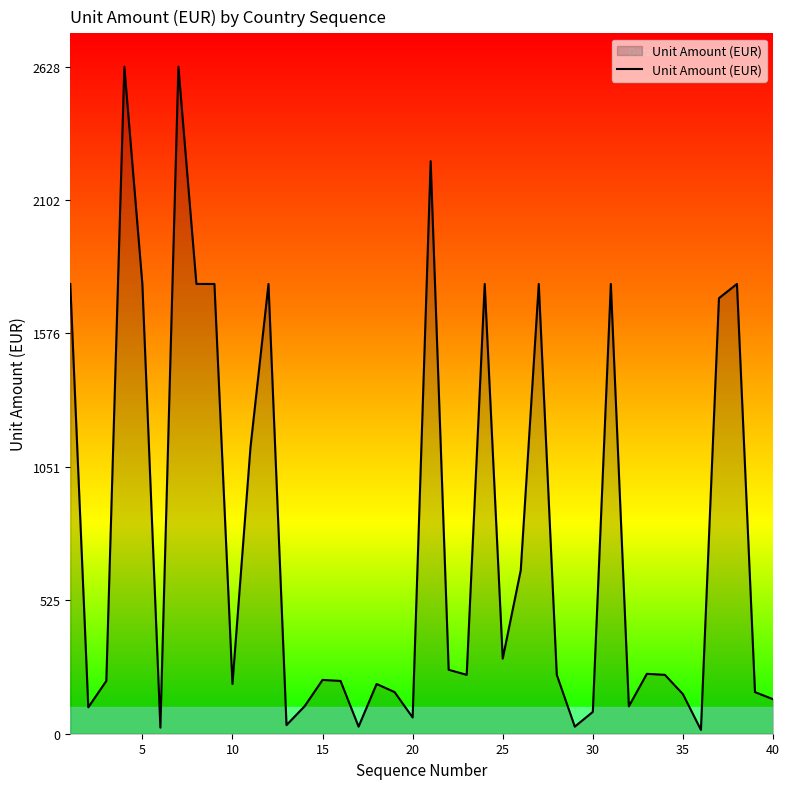

True or false: there are more than 2 points higher than both neighbors.

True